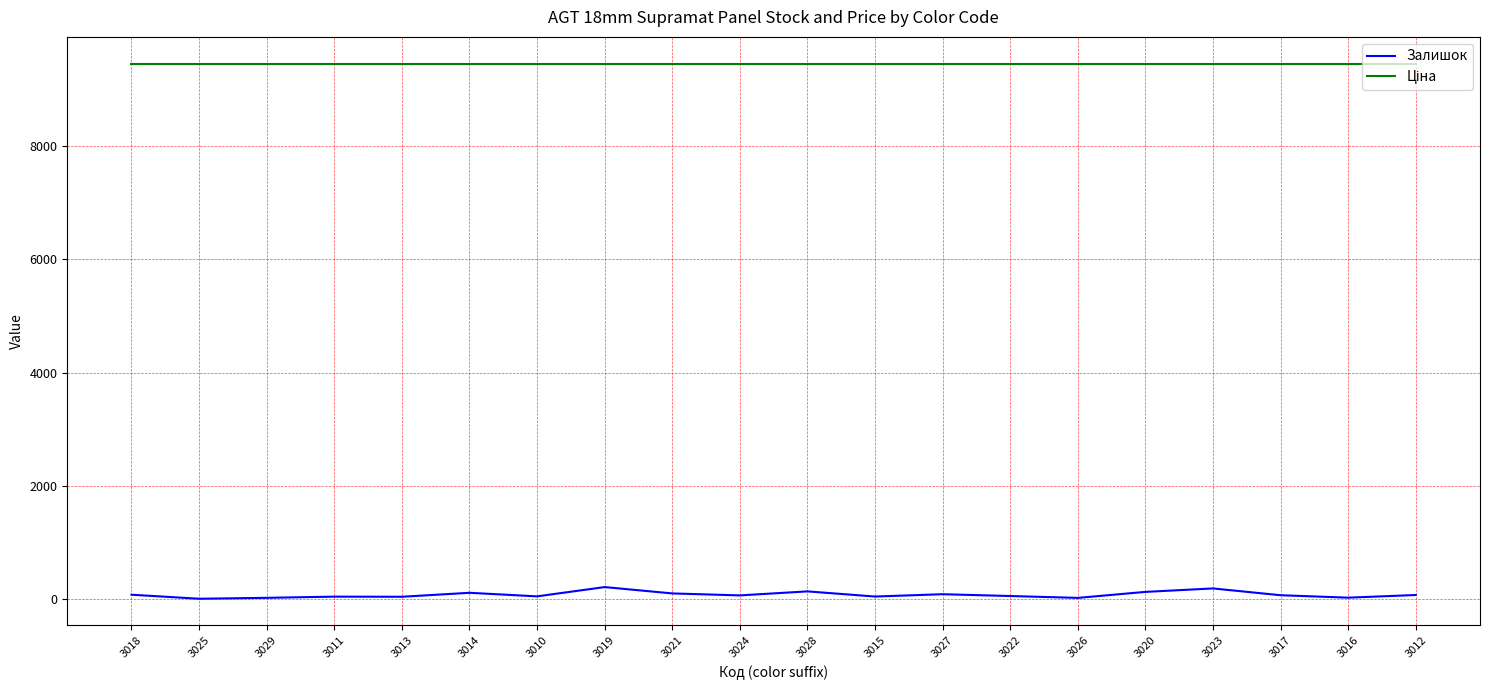

Which series has the widest spread of values?

Залишок